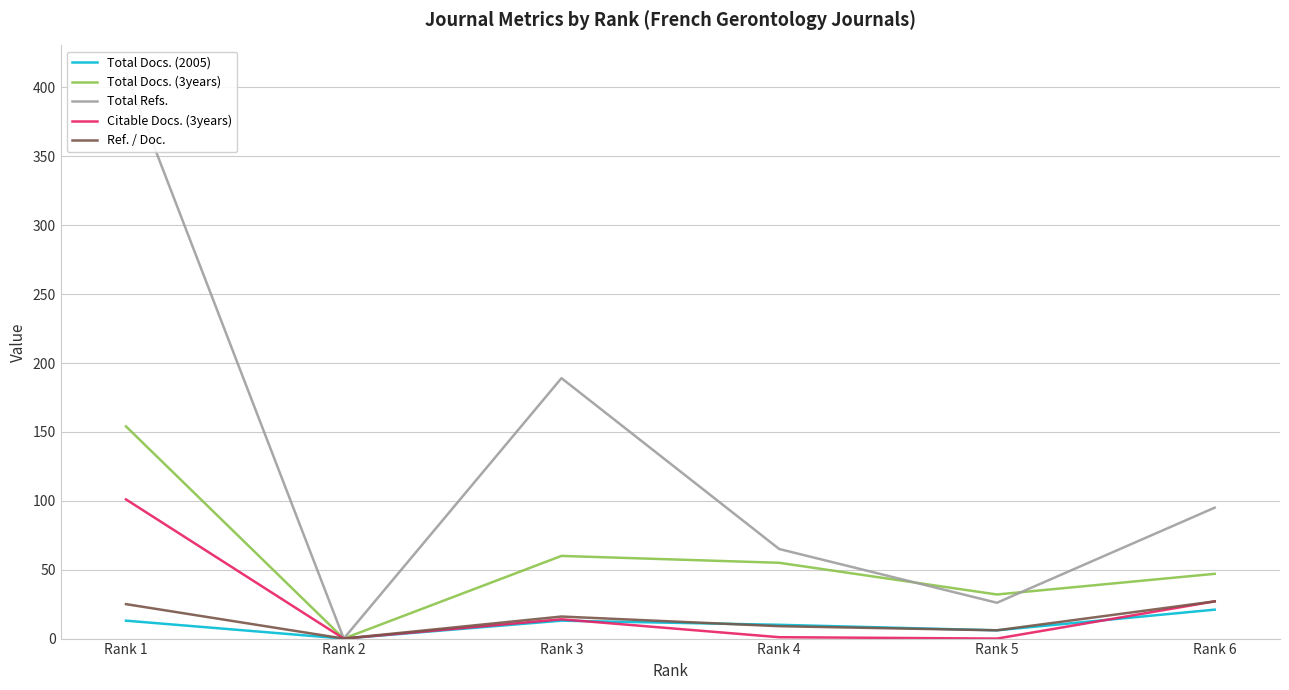

What is the sum of all Total Docs. (3years) values?

348